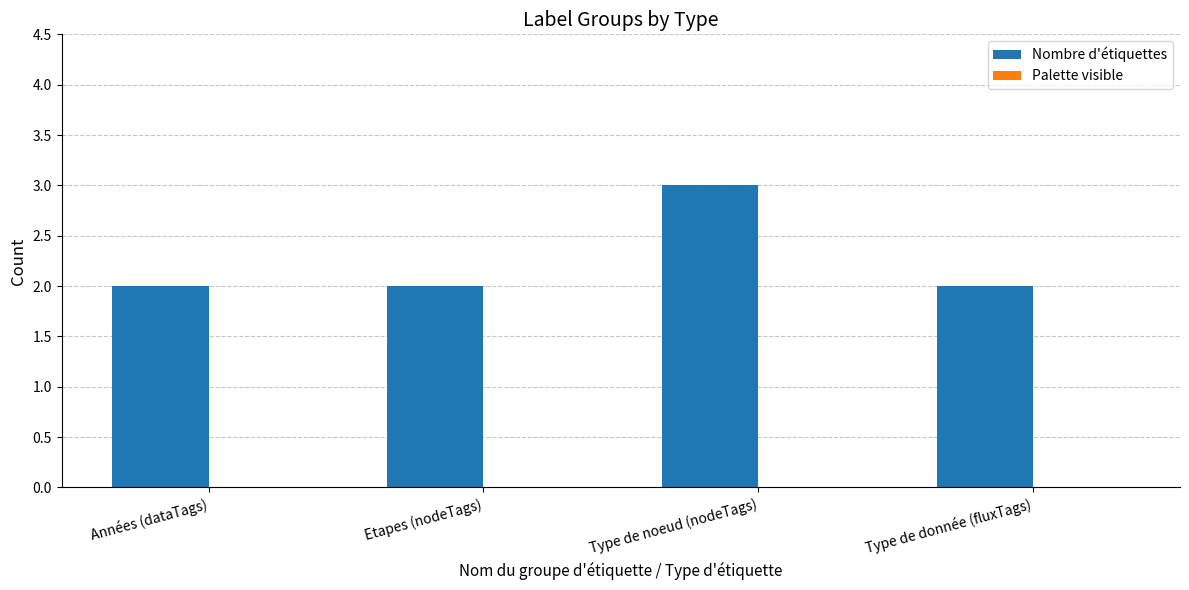

At which category does the chart reach its peak across all series?

Type de noeud (nodeTags)